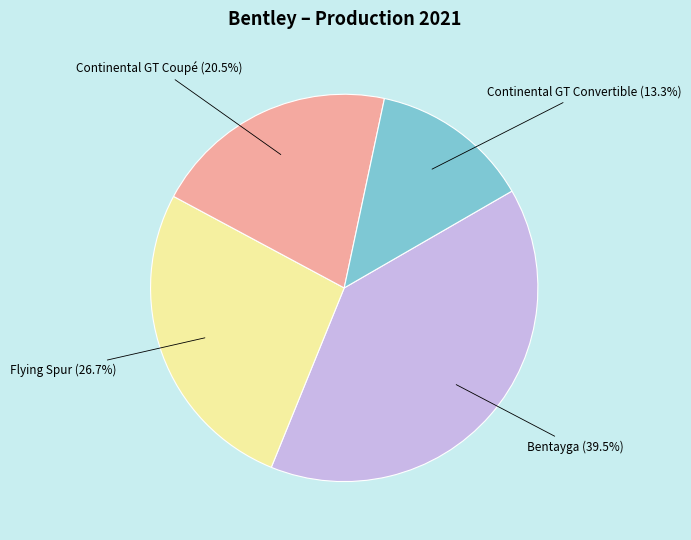

Does any single category account for the majority?

No